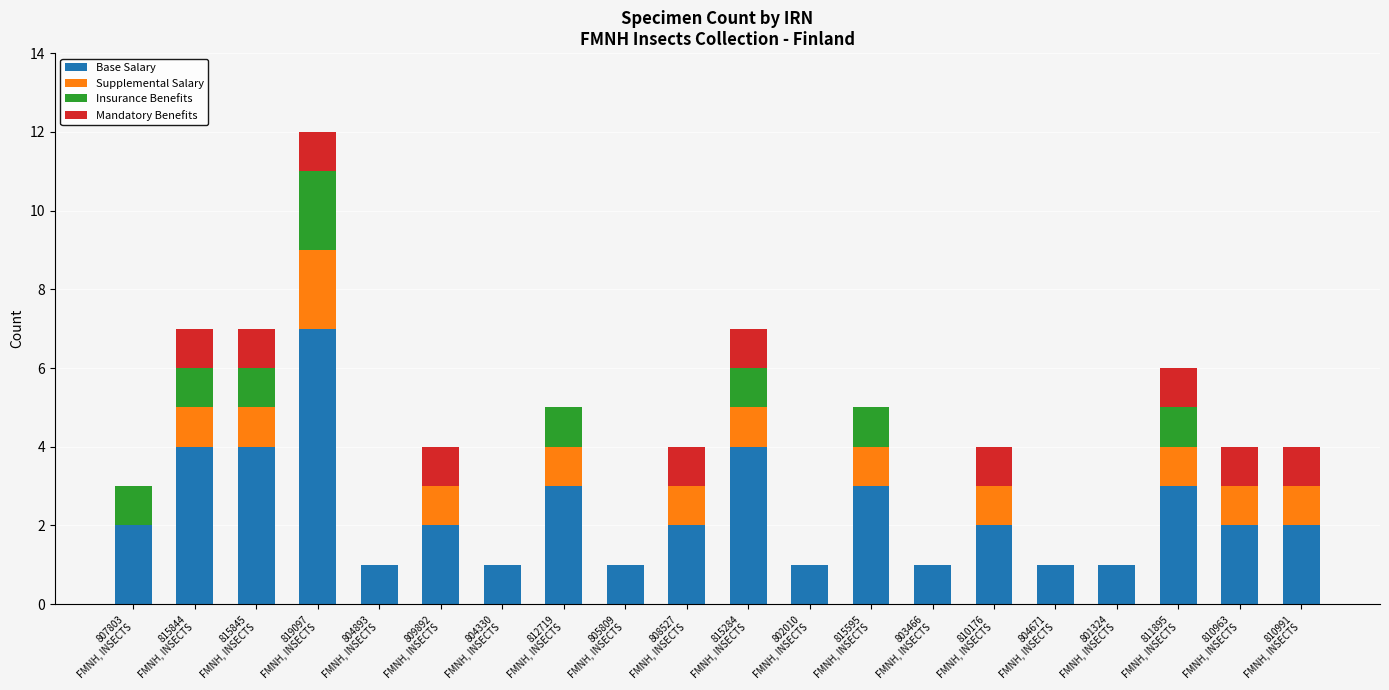

What is the sum of all Base Salary values?

47